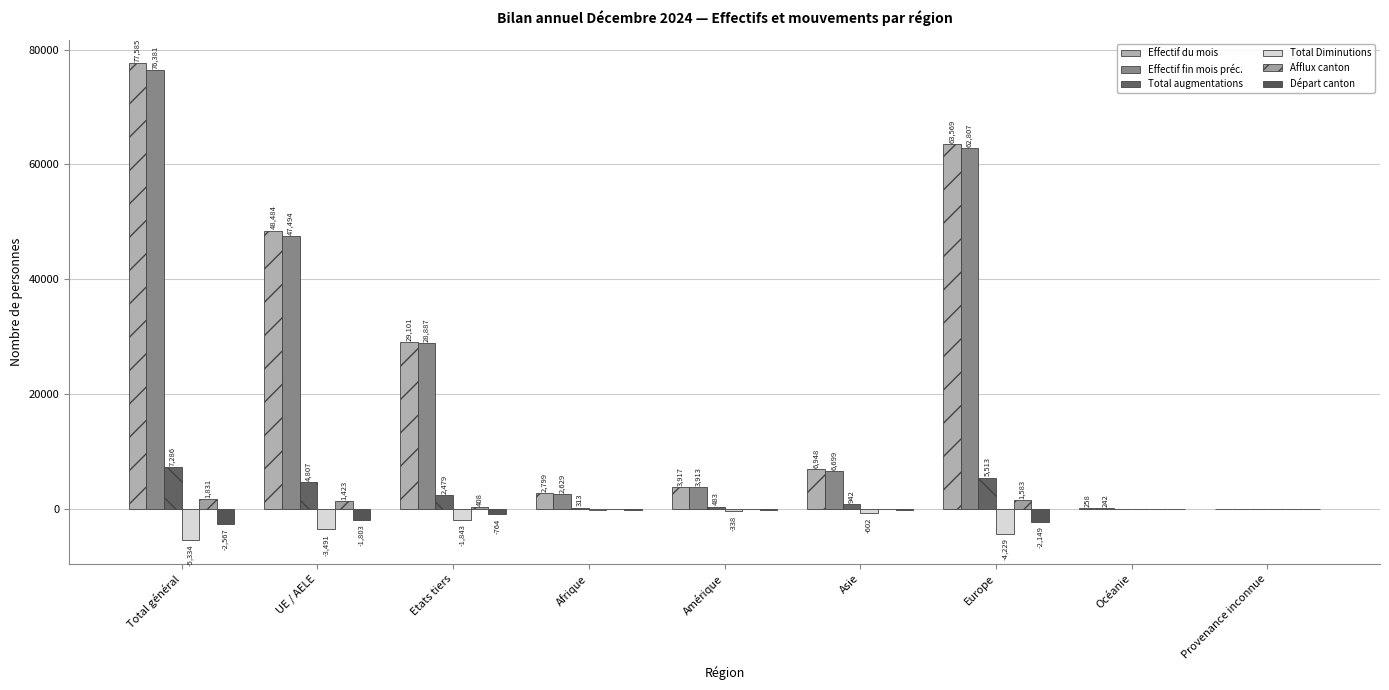

How many groups of bars are there?

9